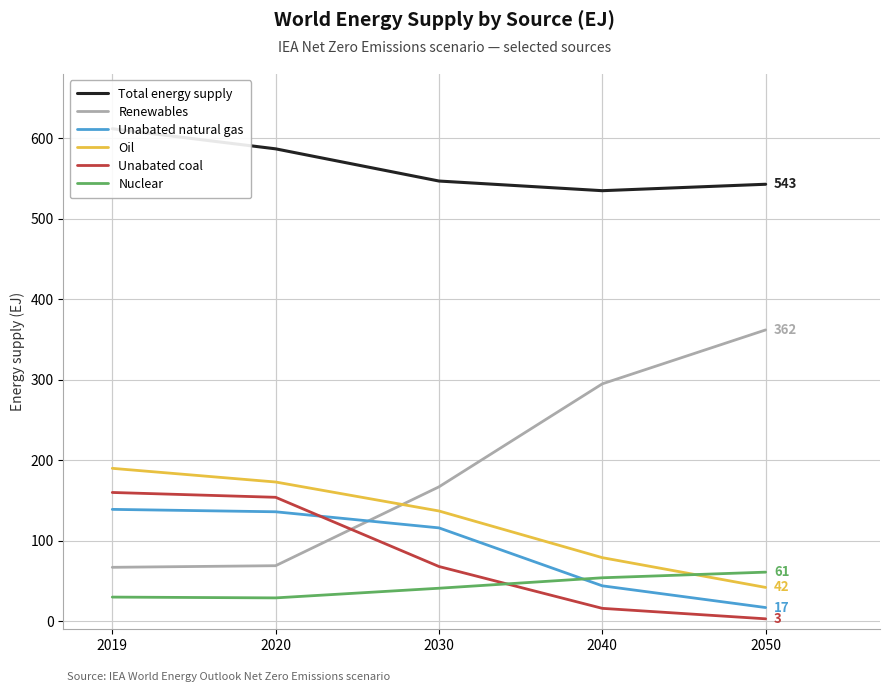

What is the difference between the Renewables values at 2050 and 2019?

295